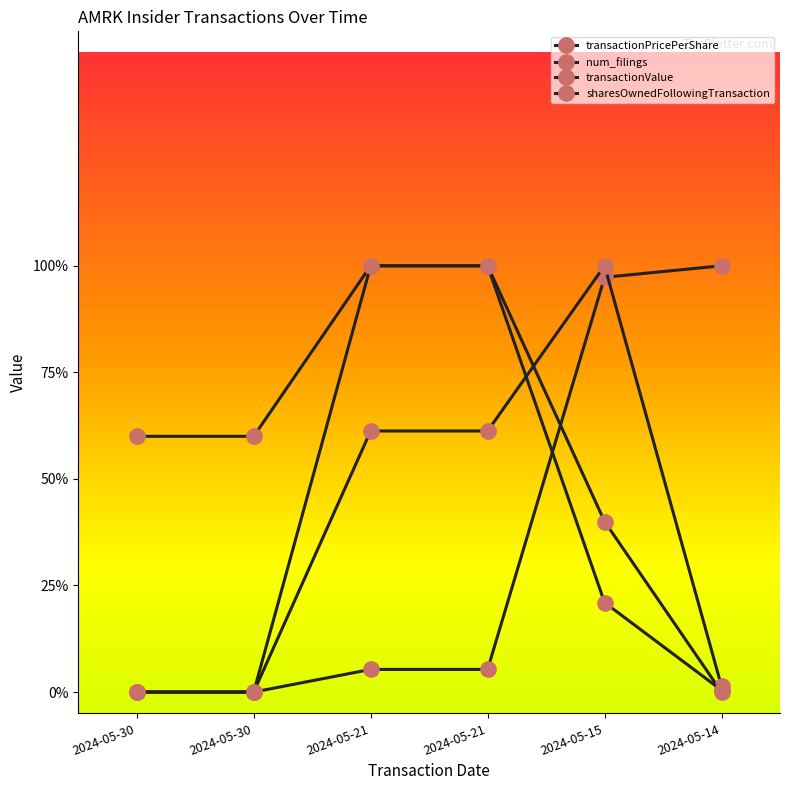

Where do transactionPricePerShare and num_filings first cross each other?

2024-05-21 and 2024-05-15